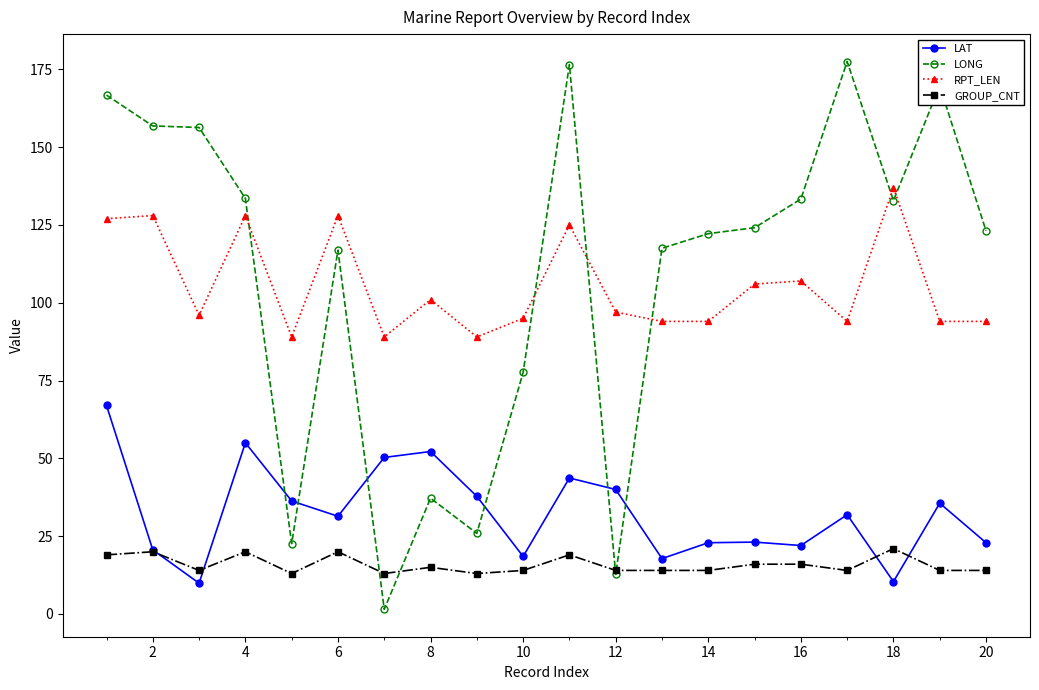

What is the sum of all LAT values?

649.3